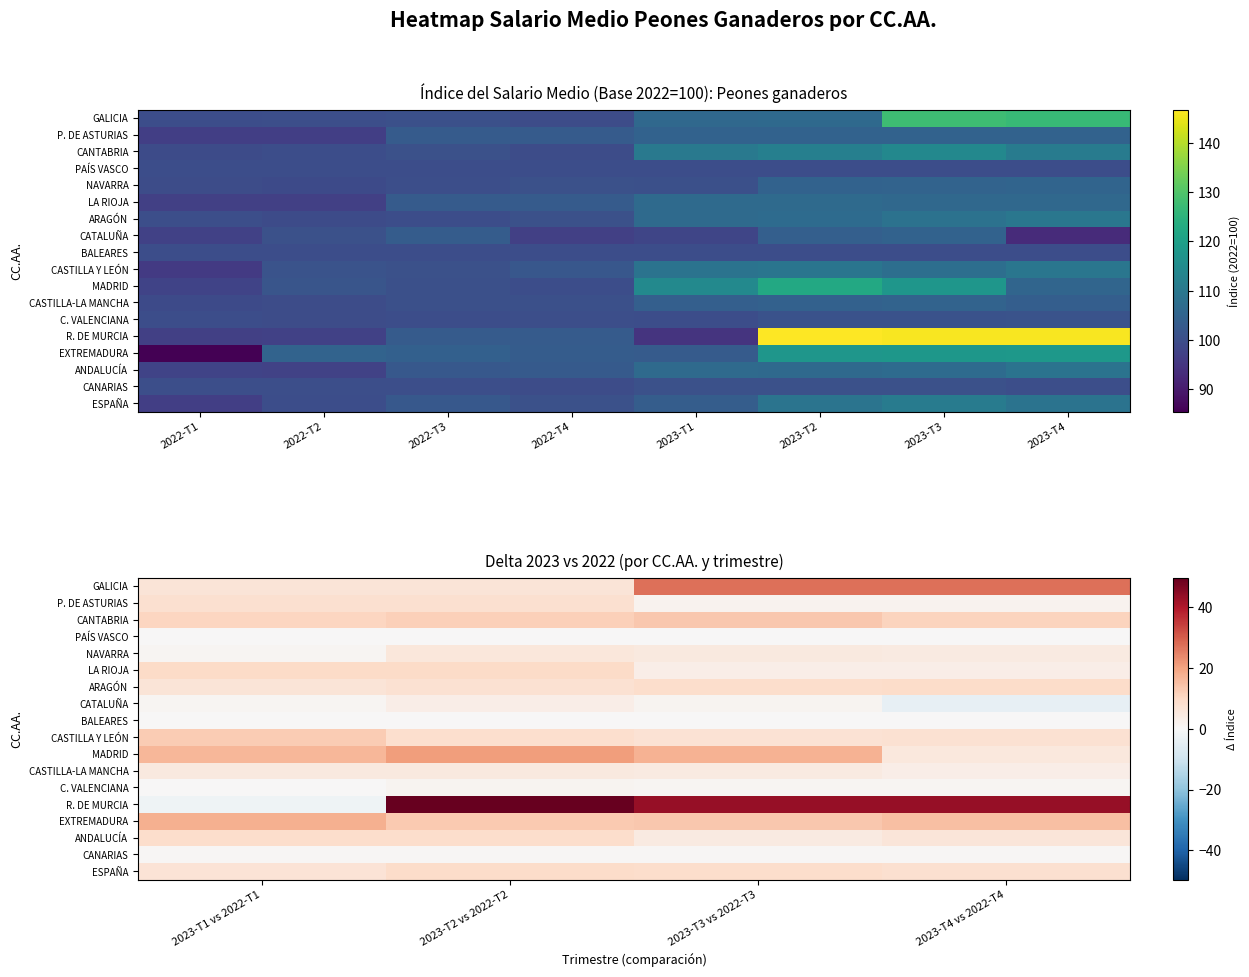

How many series are shown in this chart?

18